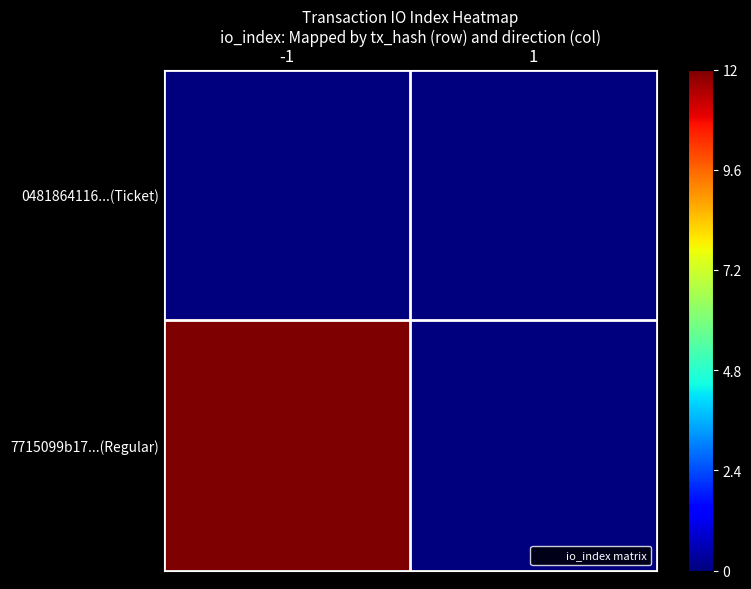

At which category does the chart reach its minimum across all series?

-1